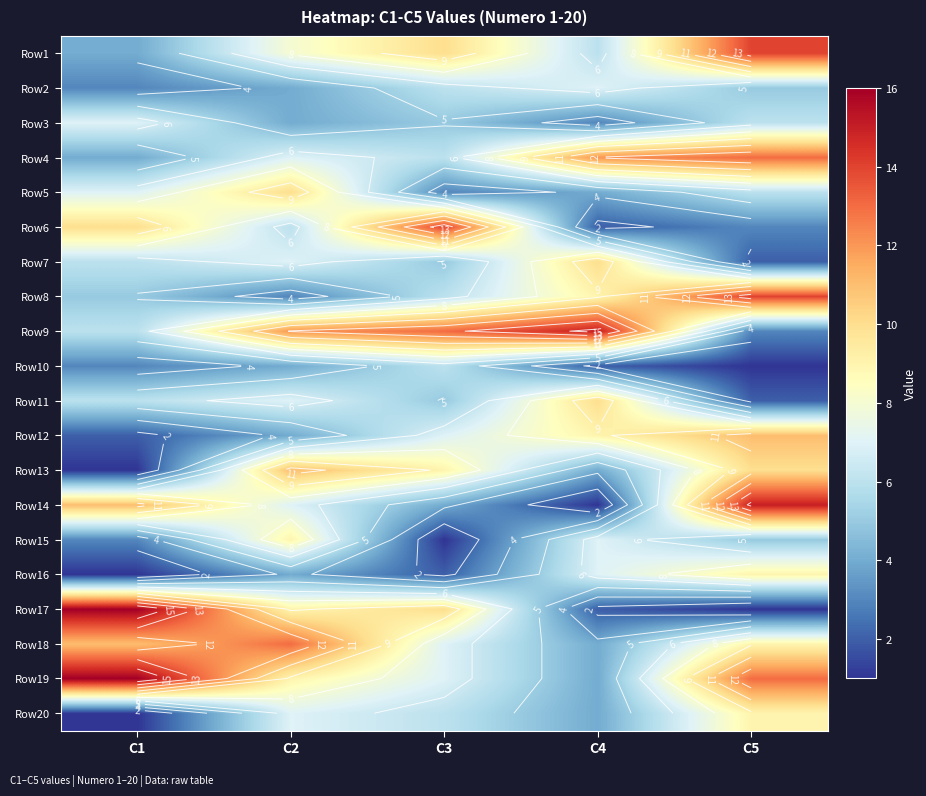

What is the total value across all series at C2?

145